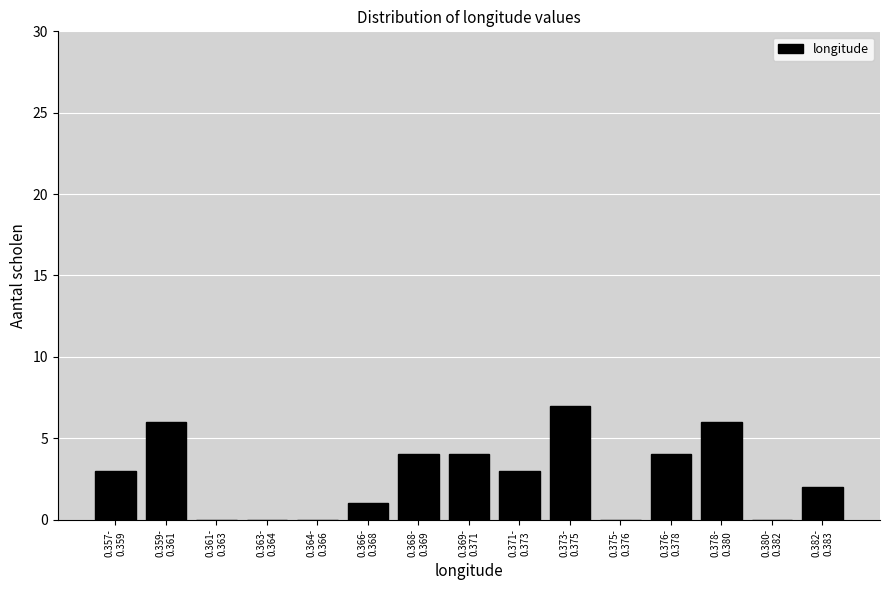

What is the greatest value displayed?

7